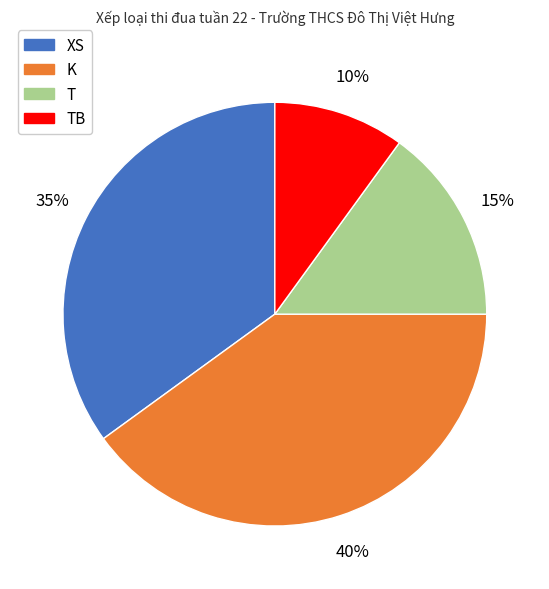

Count the number of slices in the pie.

4